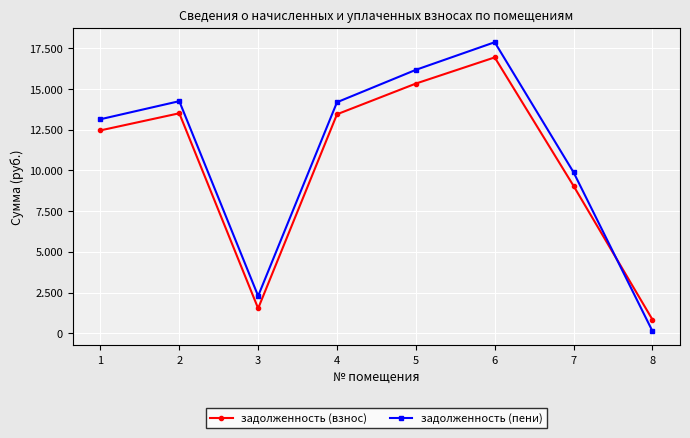

Which category has the highest value in the задолженность (взнос) series?

6